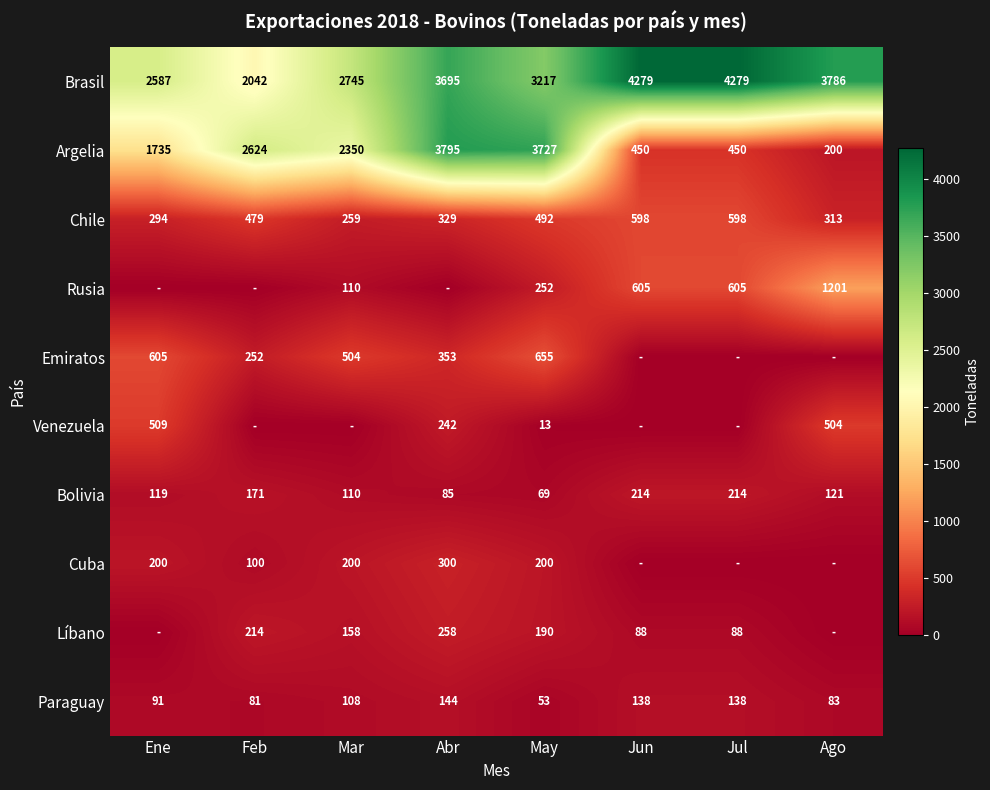

Read the Brasil value at Jun, to the nearest 100.

4300